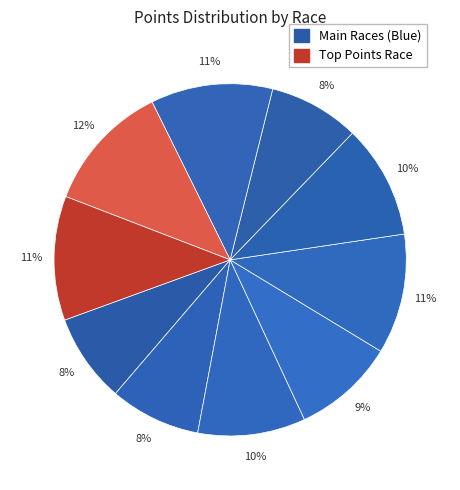

How many segments does this pie chart have?

10